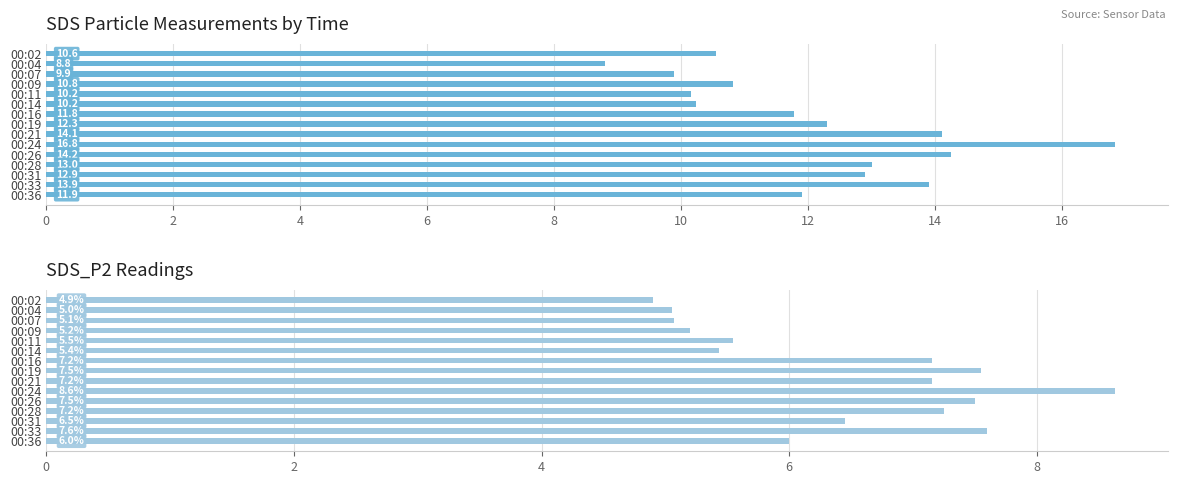

At which category is the sum across all series the highest?

18